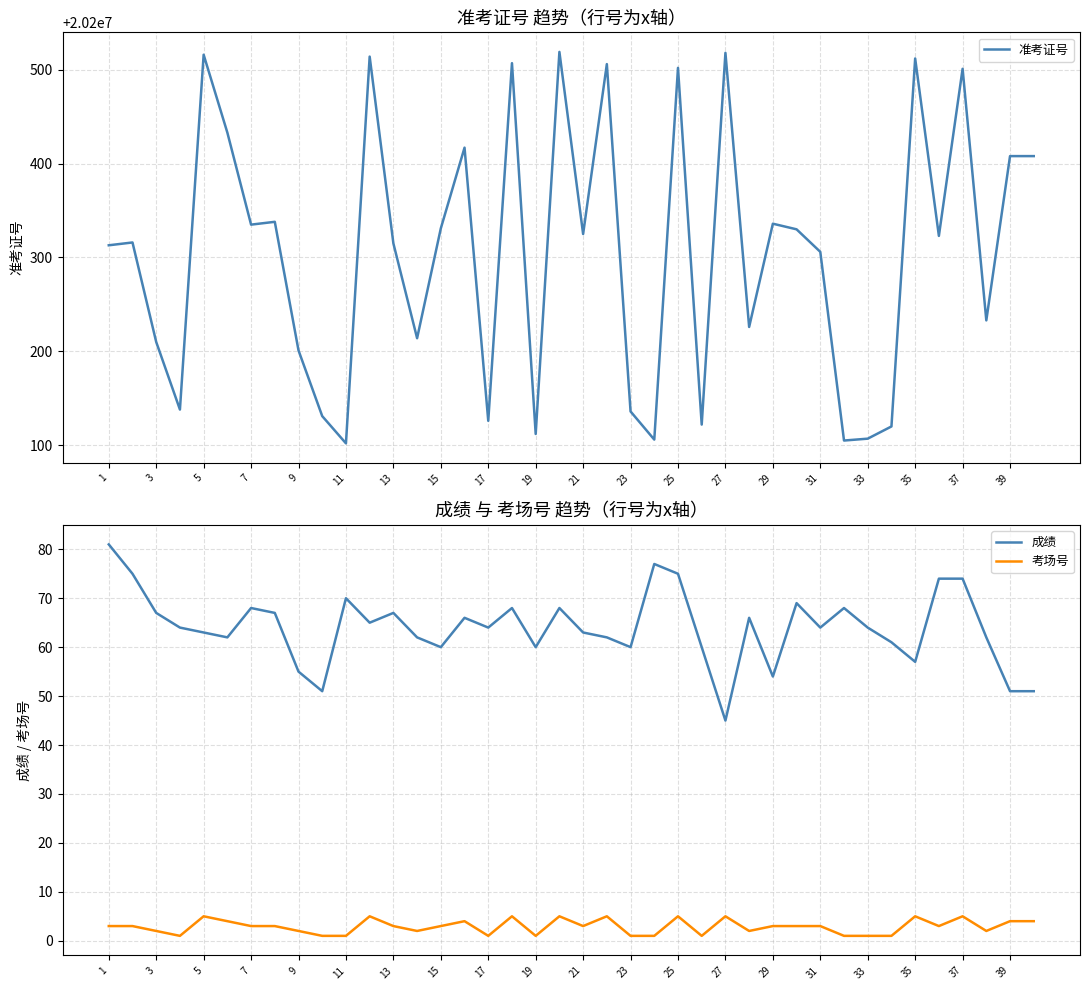

What is the total value across all series at 31?

20200487